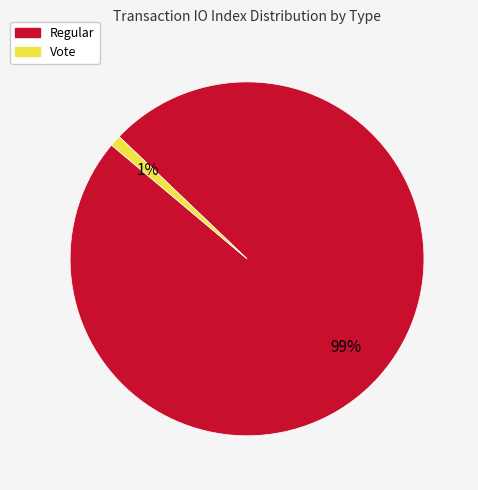

To the nearest percent, what is the difference between the Vote and Regular slice percentages?

98%